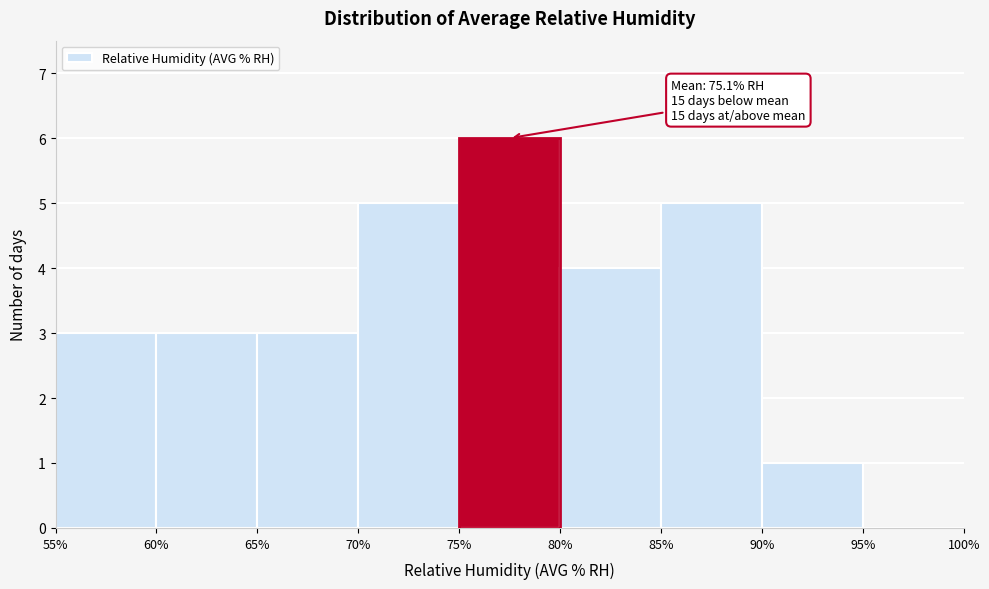

Over which range of the x-axis is the bar tallest?

75% to 80%